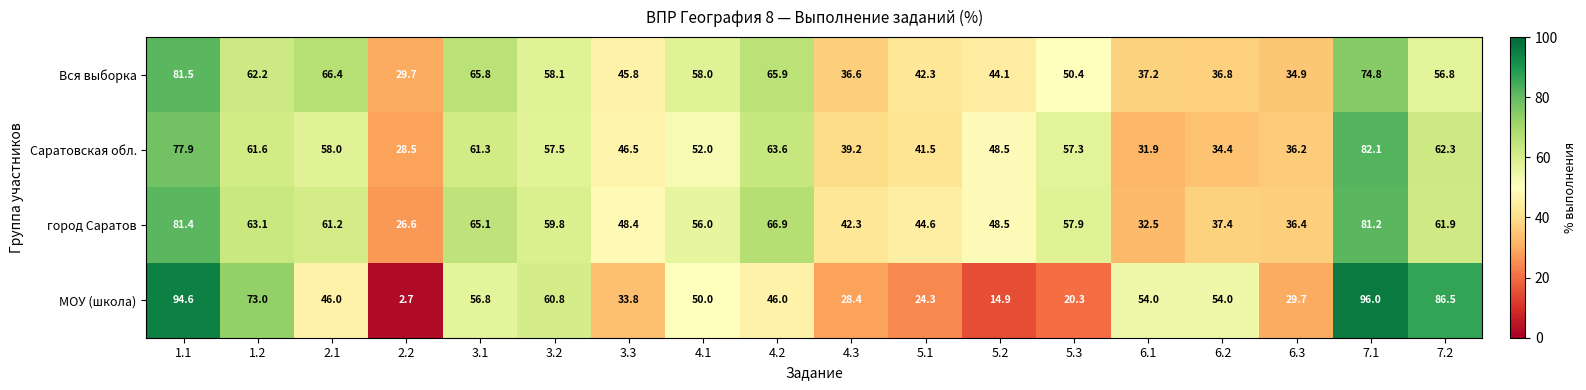

What is the minimum value for город Саратов?

26.6